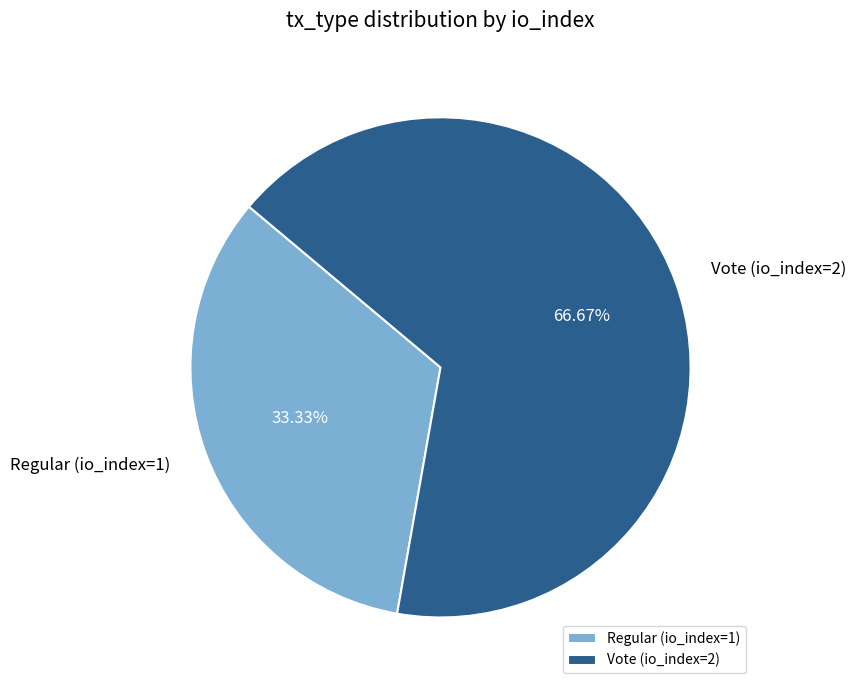

To the nearest percent, what percentage of the pie is Regular (io_index=1)?

33%